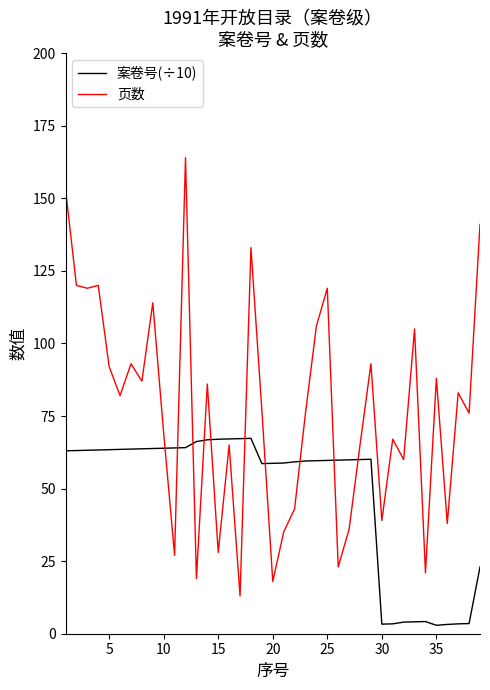

What is the sum of all 案卷号(÷10) values?

1873.1